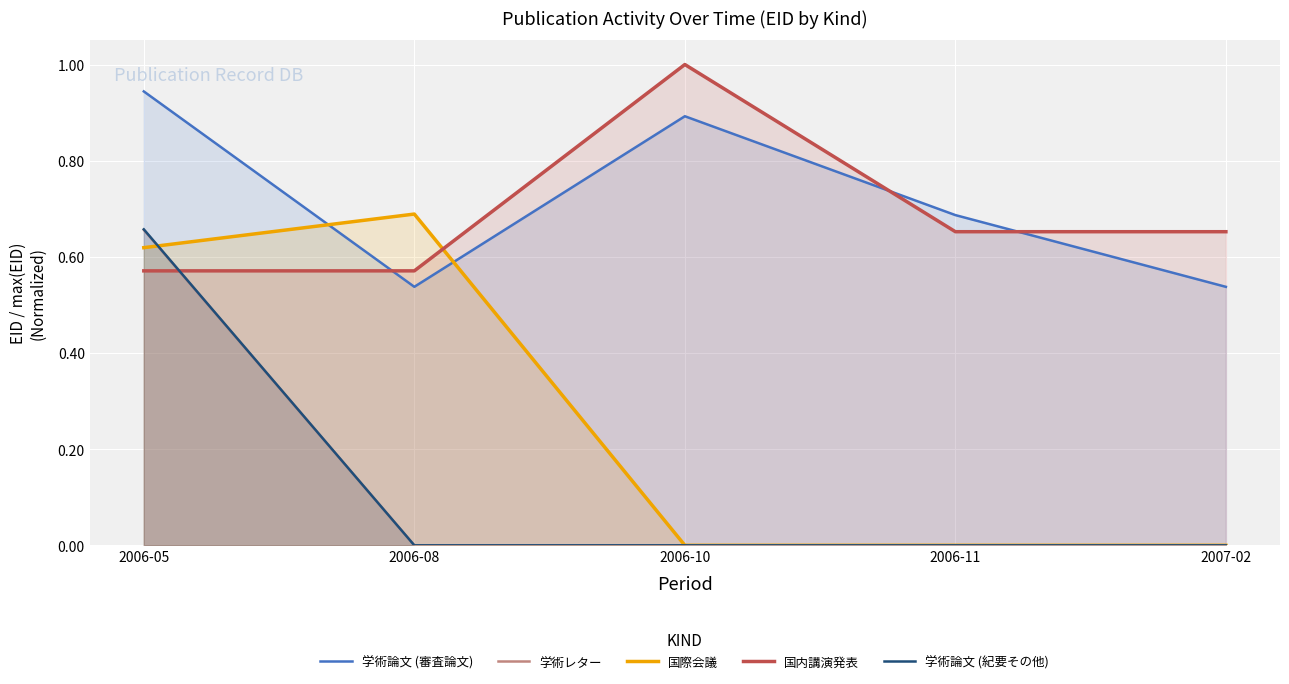

Does the chart display data point markers on the line(s)?

No